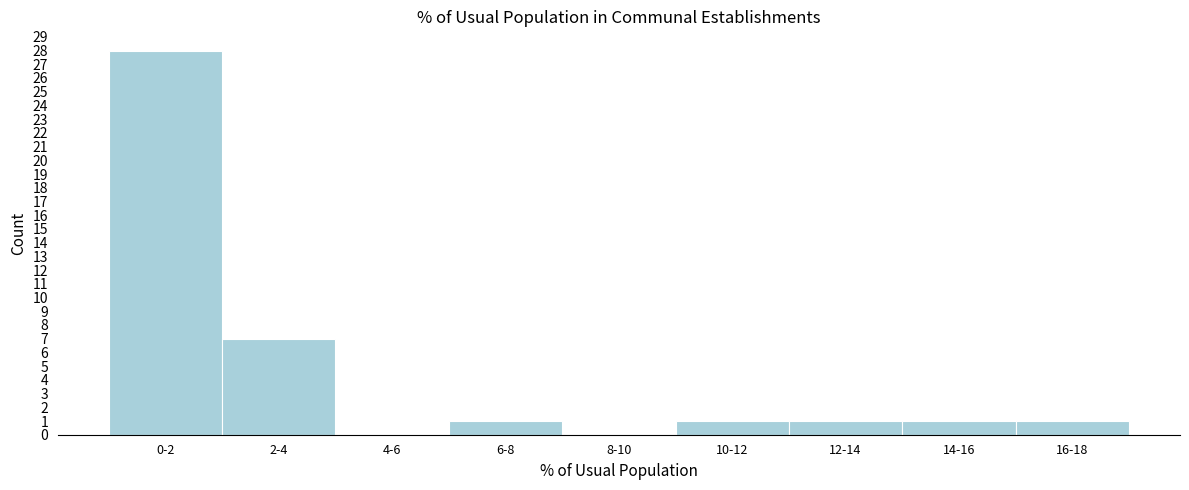

Reading right to left, what are all the values shown in this chart?

16-18=1	14-16=1	12-14=1	10-12=1	8-10=0	6-8=1	4-6=0	2-4=7	0-2=28